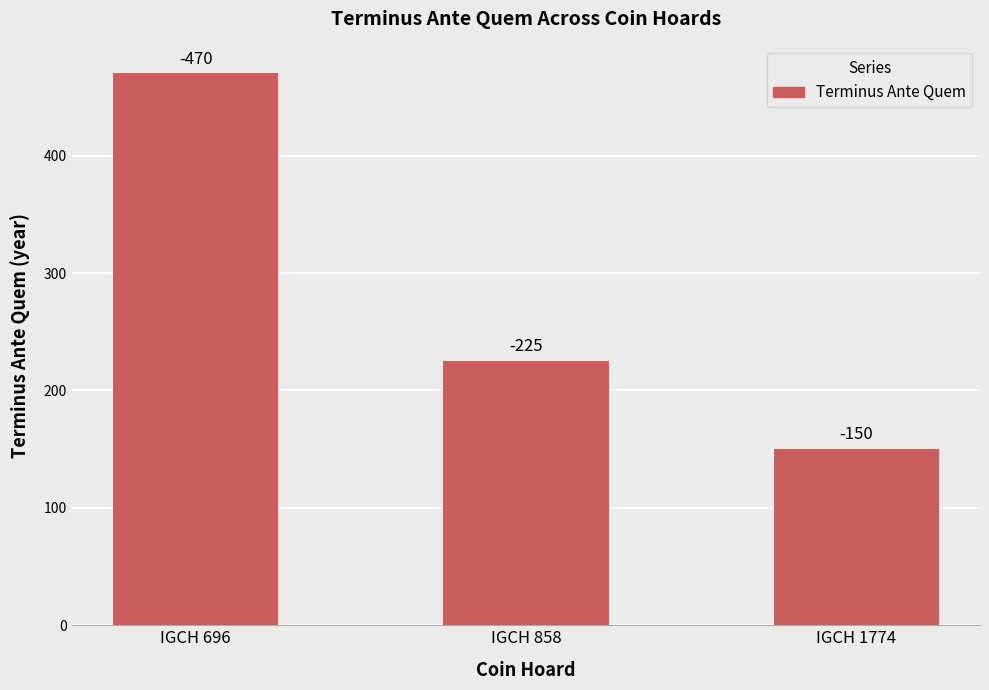

Are the bars horizontal?

No